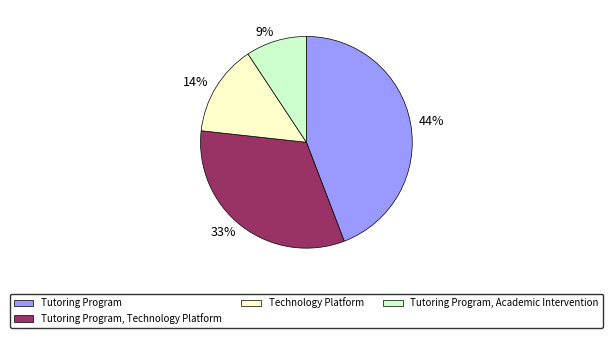

Which has a higher value, 44% or 14%?

44%